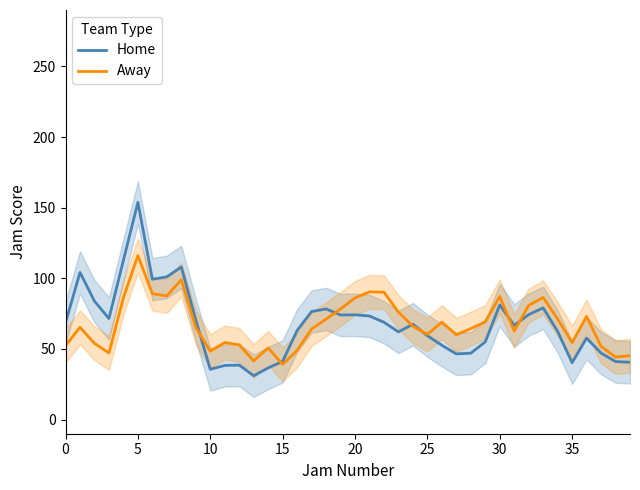

What are all the series names shown in the legend?

Home, Away